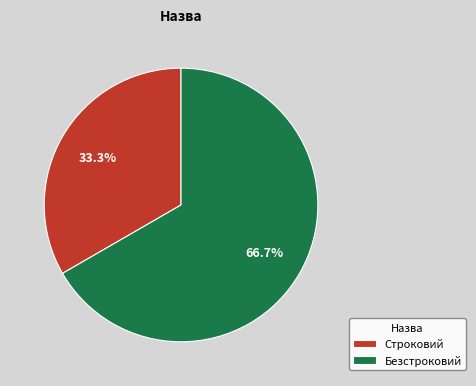

To the nearest percent, what percentage of the pie is Безстроковий?

67%